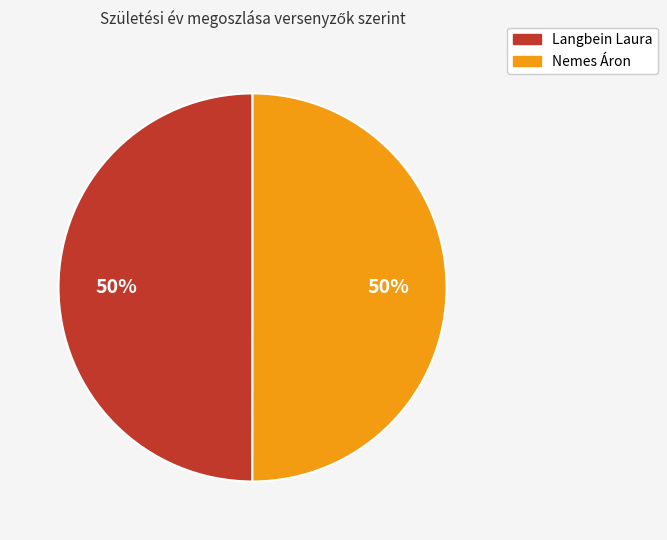

Do Langbein Laura and Nemes Áron together represent more than half of the pie?

Yes